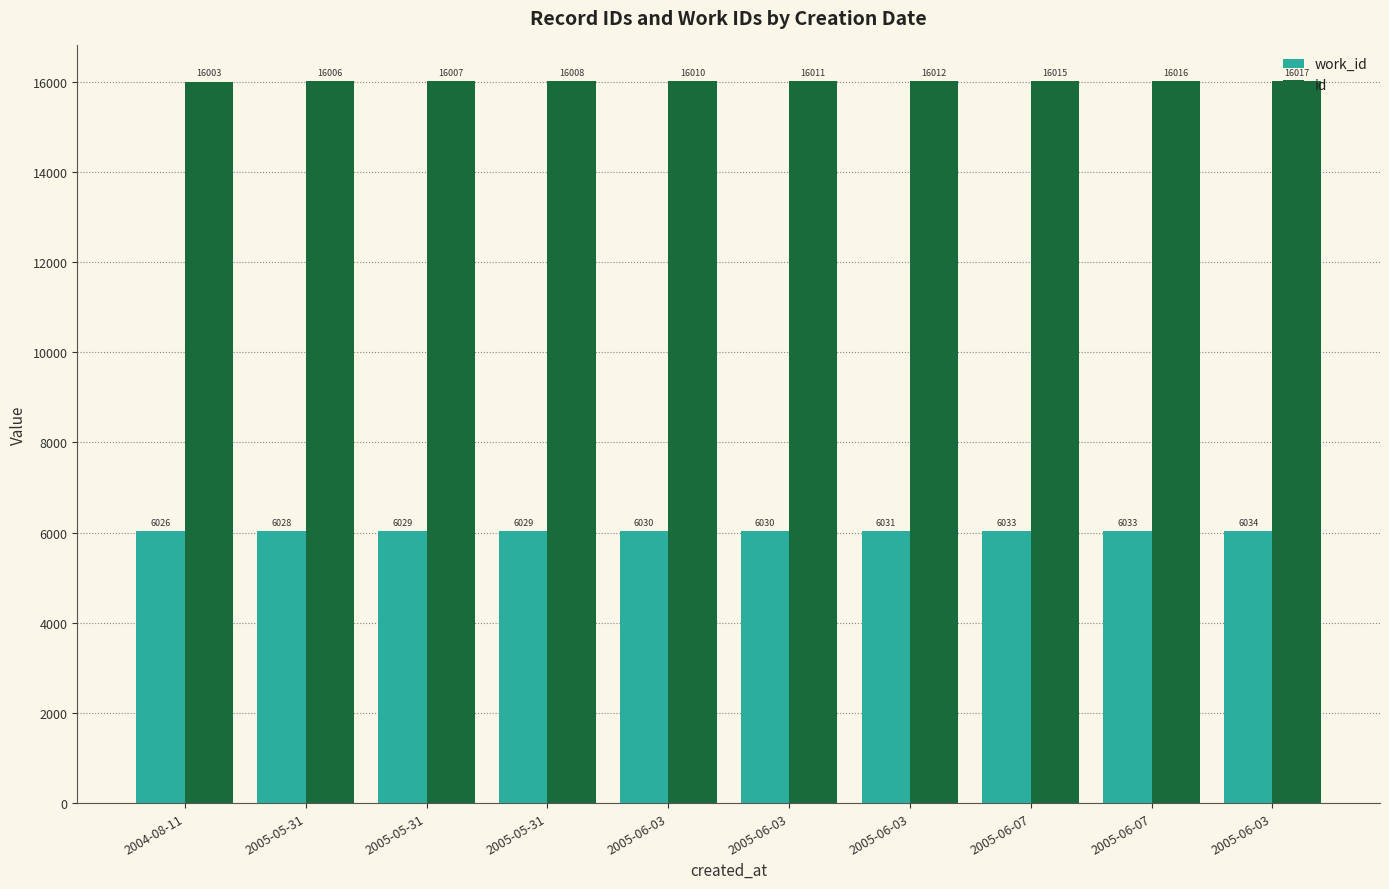

What are all the series names shown in the legend?

work_id, id